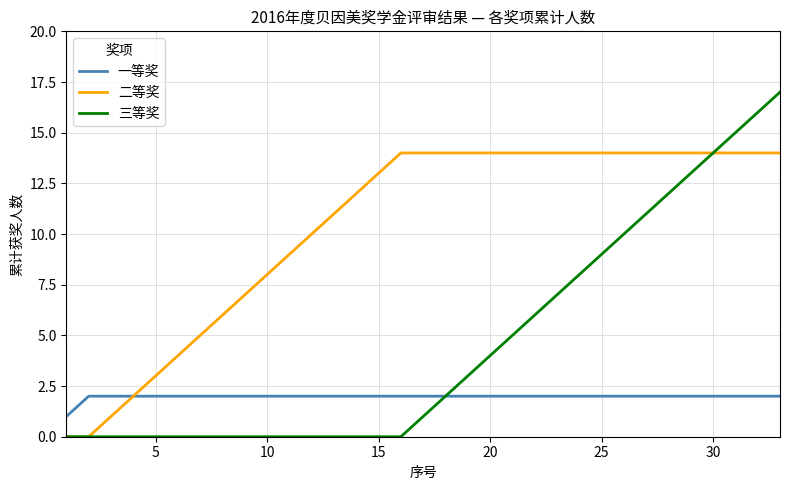

Reading left to right, extract all data points from this chart.

一等奖: 1	2	2	2	2	2	2	2	2	2	2	2	2	2	2	2	2	2	2	2	2	2	2	2	2	2	2	2	2	2	2	2	2
二等奖: 0	0	1	2	3	4	5	6	7	8	9	10	11	12	13	14	14	14	14	14	14	14	14	14	14	14	14	14	14	14	14	14	14
三等奖: 0	0	0	0	0	0	0	0	0	0	0	0	0	0	0	0	1	2	3	4	5	6	7	8	9	10	11	12	13	14	15	16	17